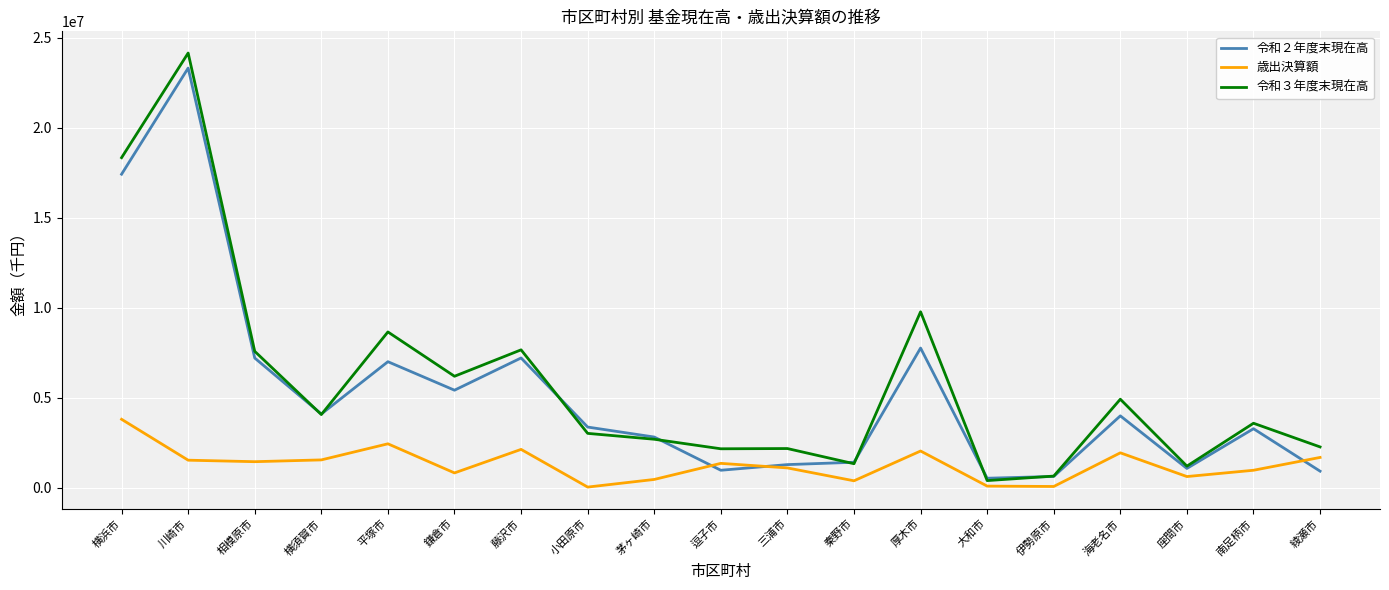

Which series changed the most between 鎌倉市 and 座間市?

令和３年度末現在高